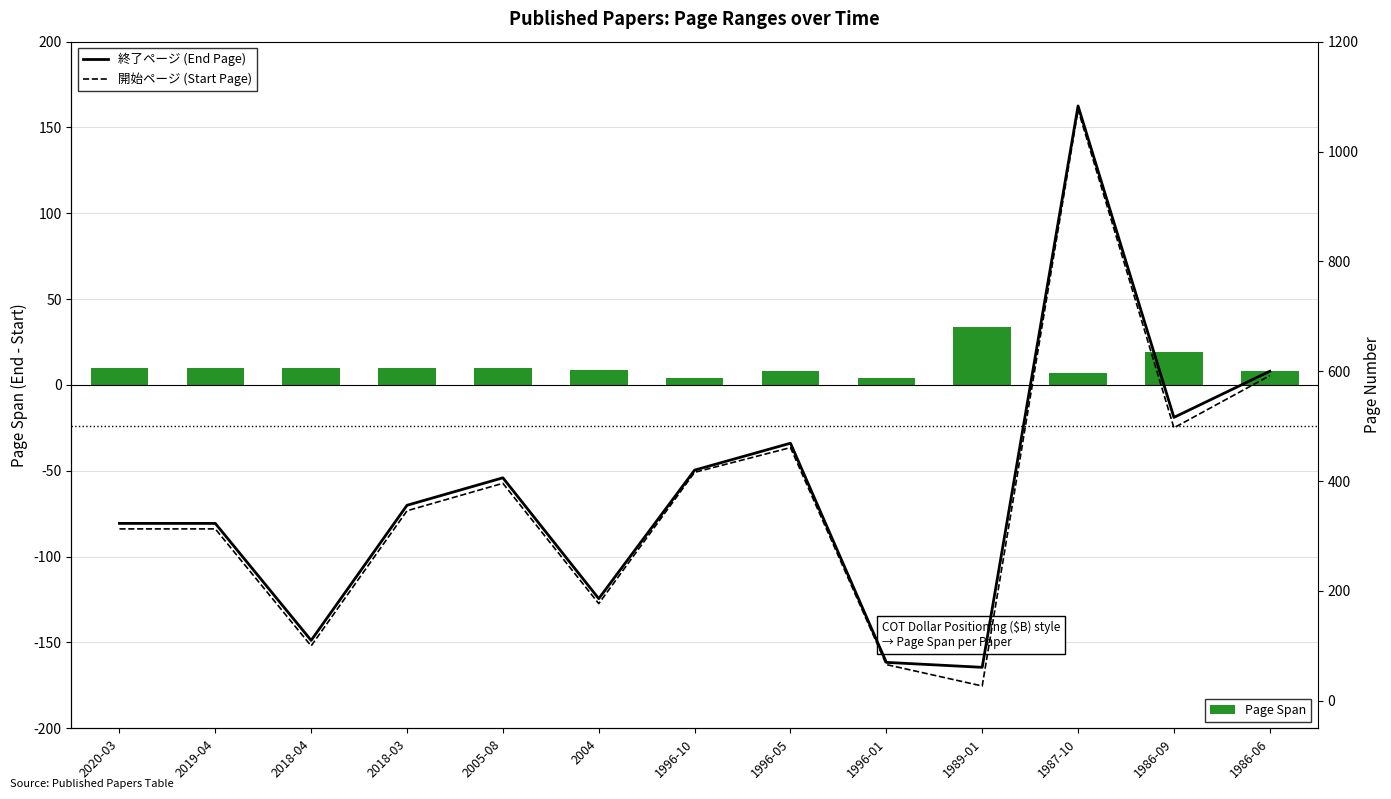

Rank the categories by 終了ページ (End Page) value from lowest to highest.

1989-01, 1996-01, 2018-04, 2004, 2020-03, 2019-04, 2018-03, 2005-08, 1996-10, 1996-05, 1986-09, 1986-06, 1987-10